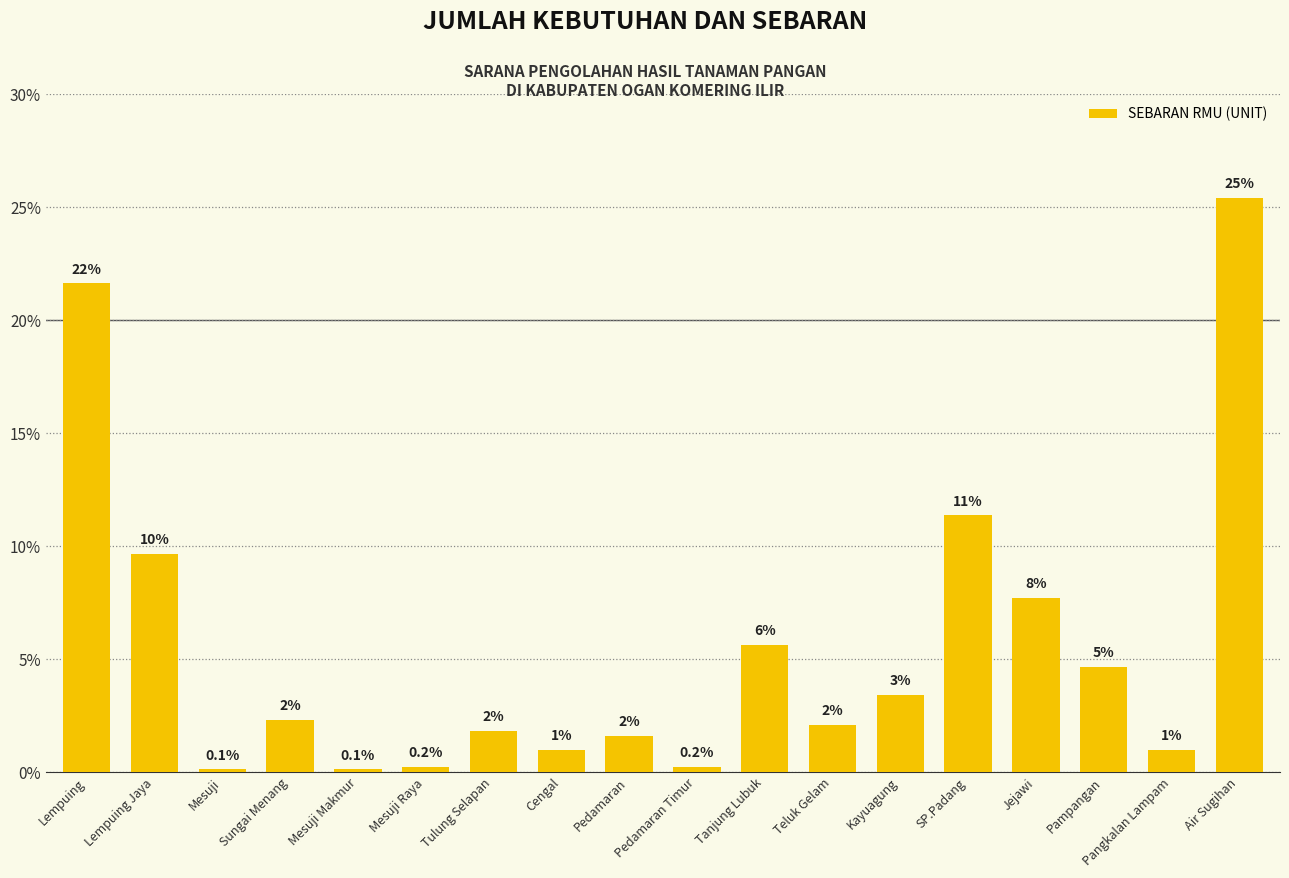

The value at Tanjung Lubuk is 7.6. True or false?

False